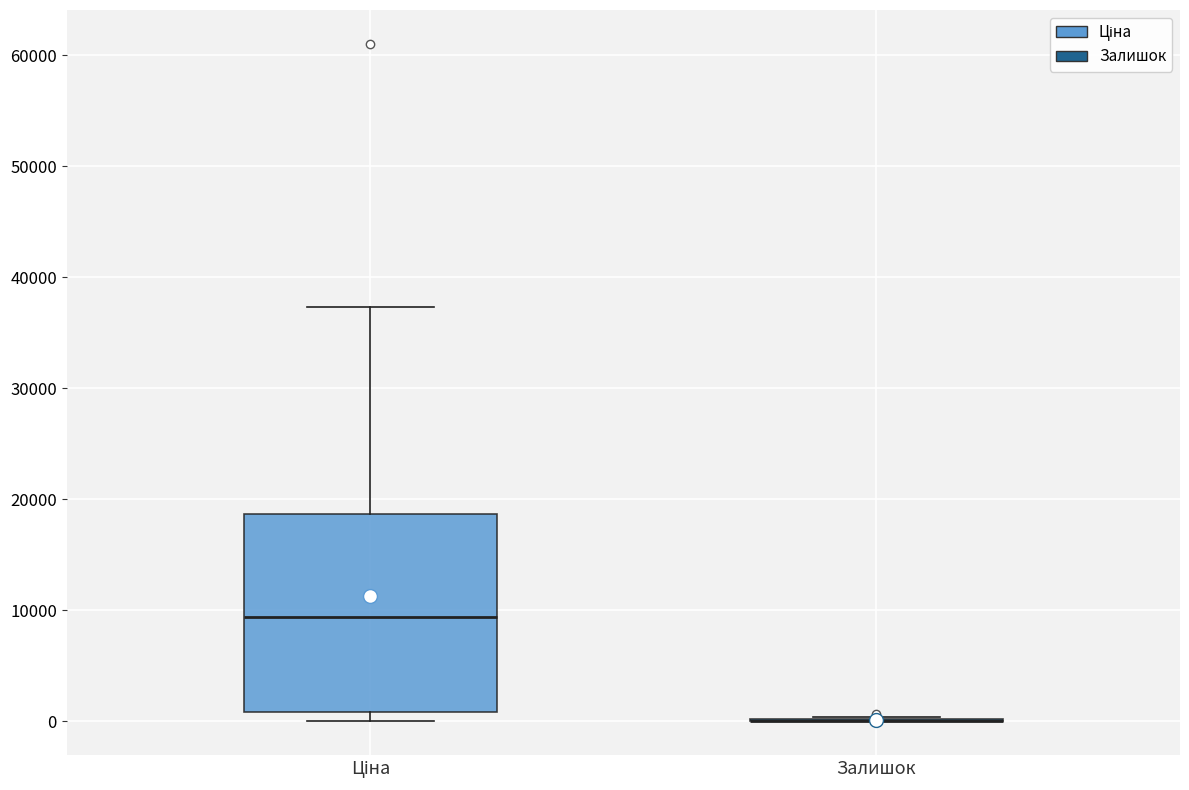

Reading left to right, transcribe this box plot: for each box, give where its median line is, the range the box spans, and where its two whiskers end, as read against the y-axis. The values are not printed on the chart, so give them approximately, as read against the axis.

Ціна: median 9000, box 1000 to 19000, whiskers 0 to 37000
Залишок: box collapsed to a line at 0, whiskers 0 to 0